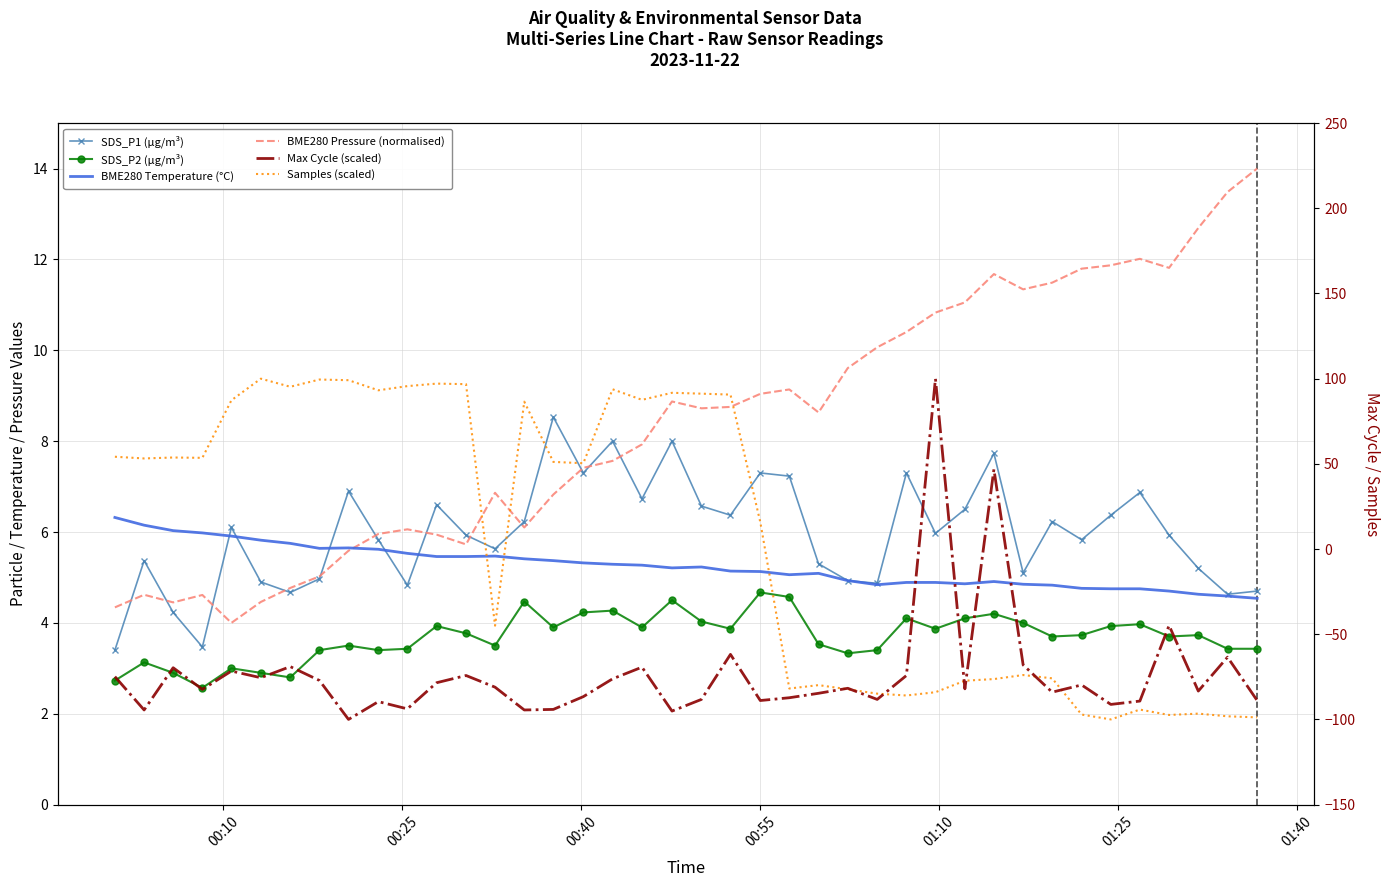

What is the difference between the maximum and minimum values in the BME280 Pressure (normalised) series?

10.0